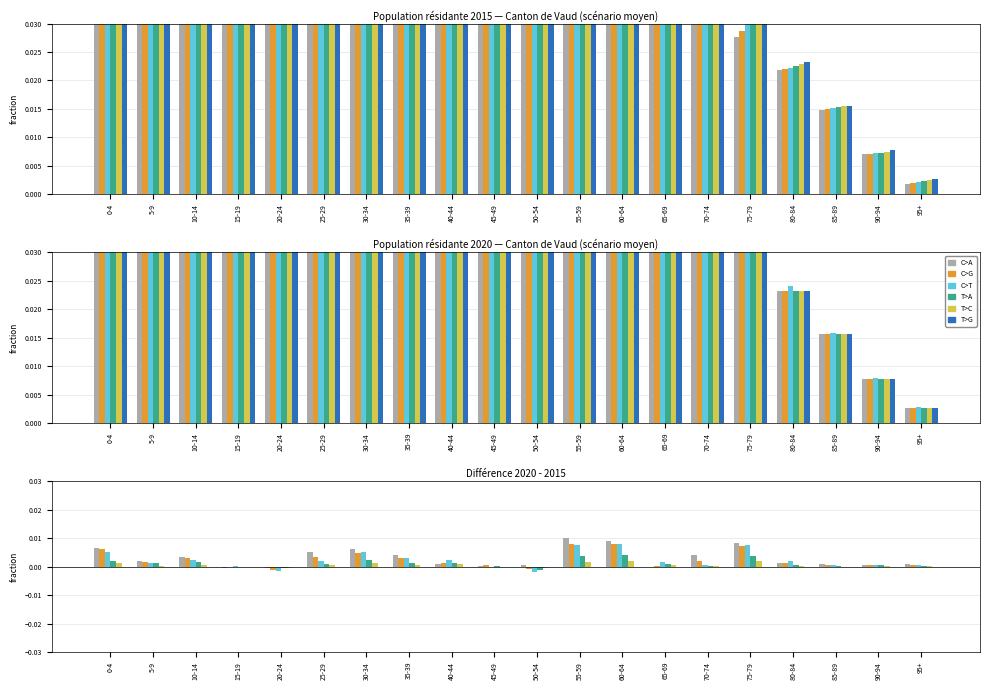

What position from the left is 55-59?

12